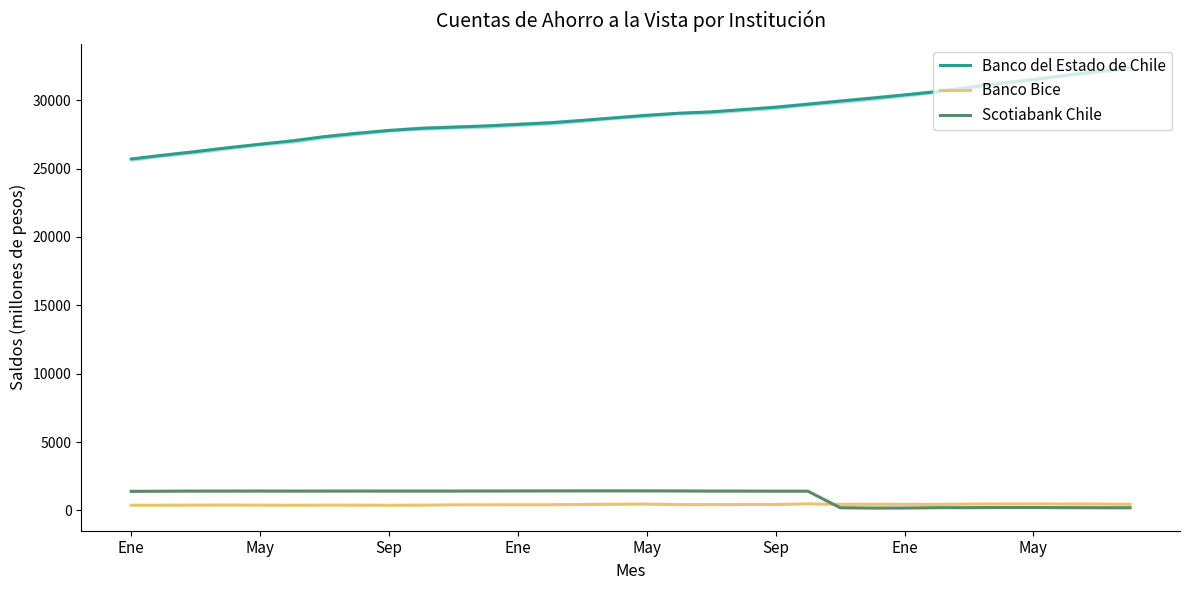

At which category does the chart reach its minimum across all series?

23